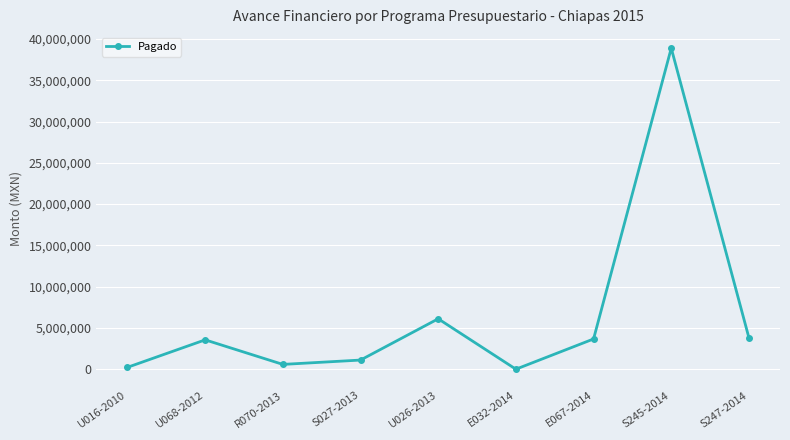

True or false: the data shows 1162711.5 at U068-2012.

False